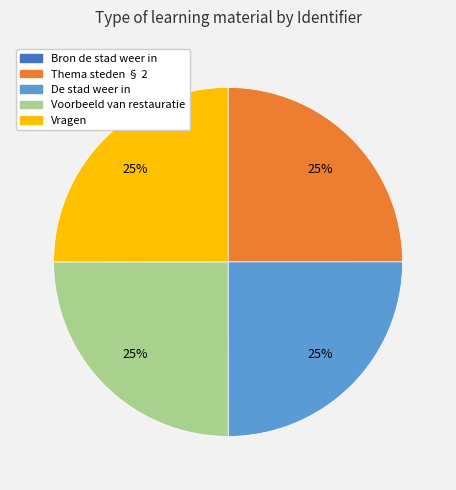

To the nearest percent, what is the difference between the largest and smallest slice percentages?

25%